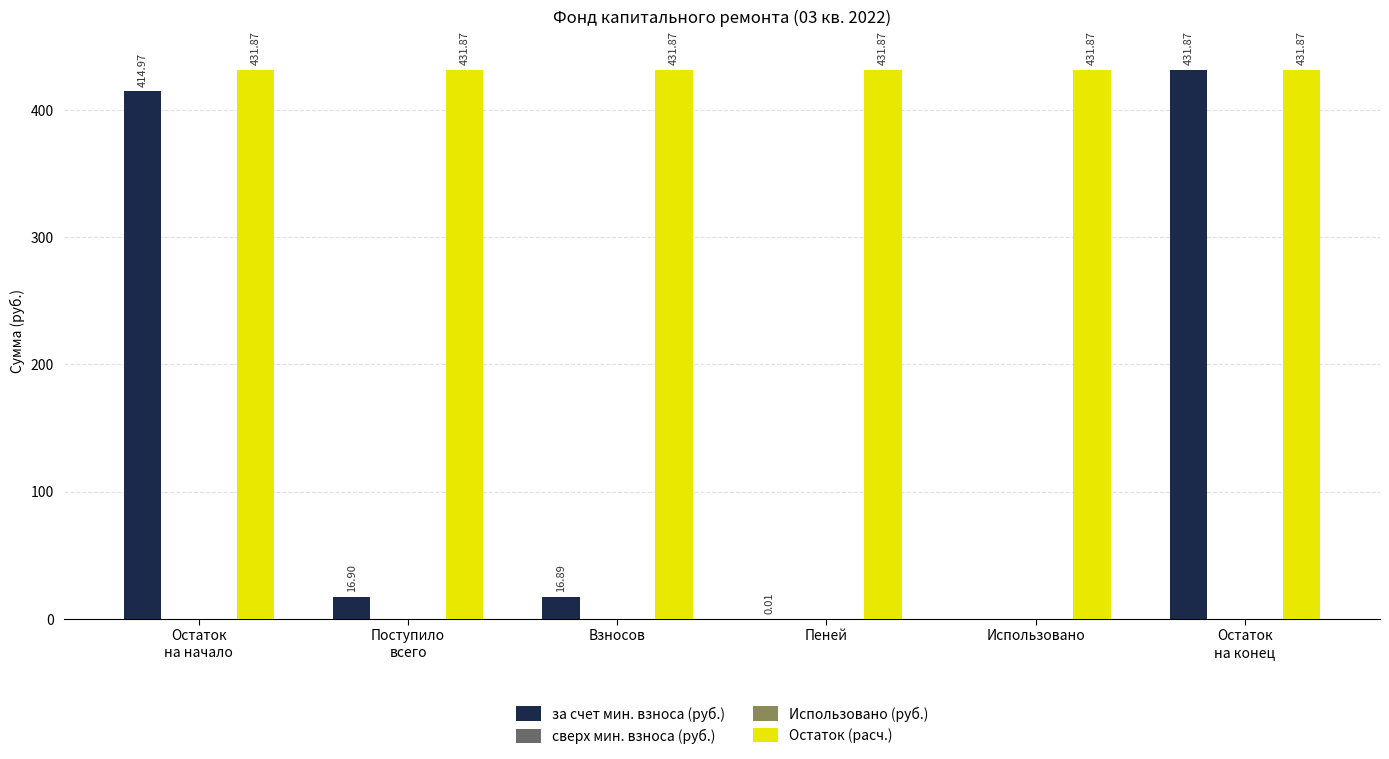

What is the difference between the maximum and minimum values in the за счет мин. взноса (руб.) series?

431.9